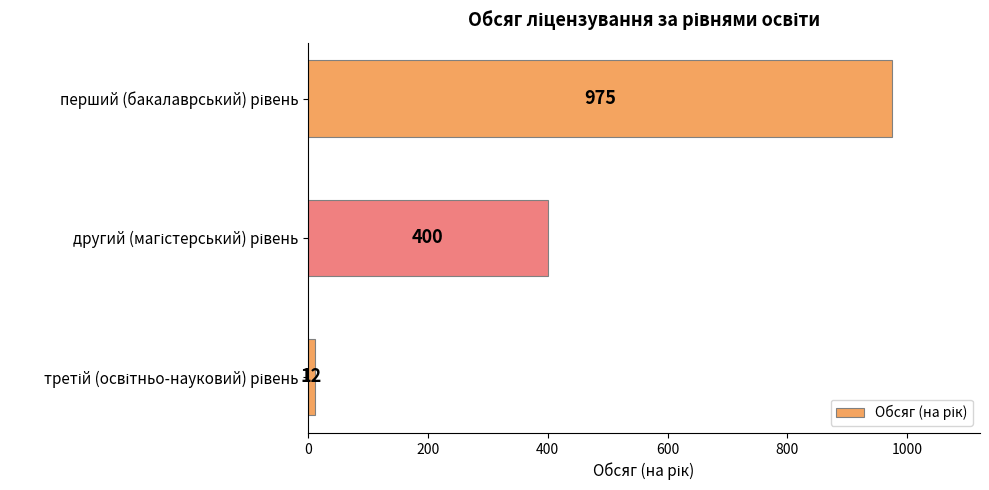

What is the maximum value shown in the chart?

975